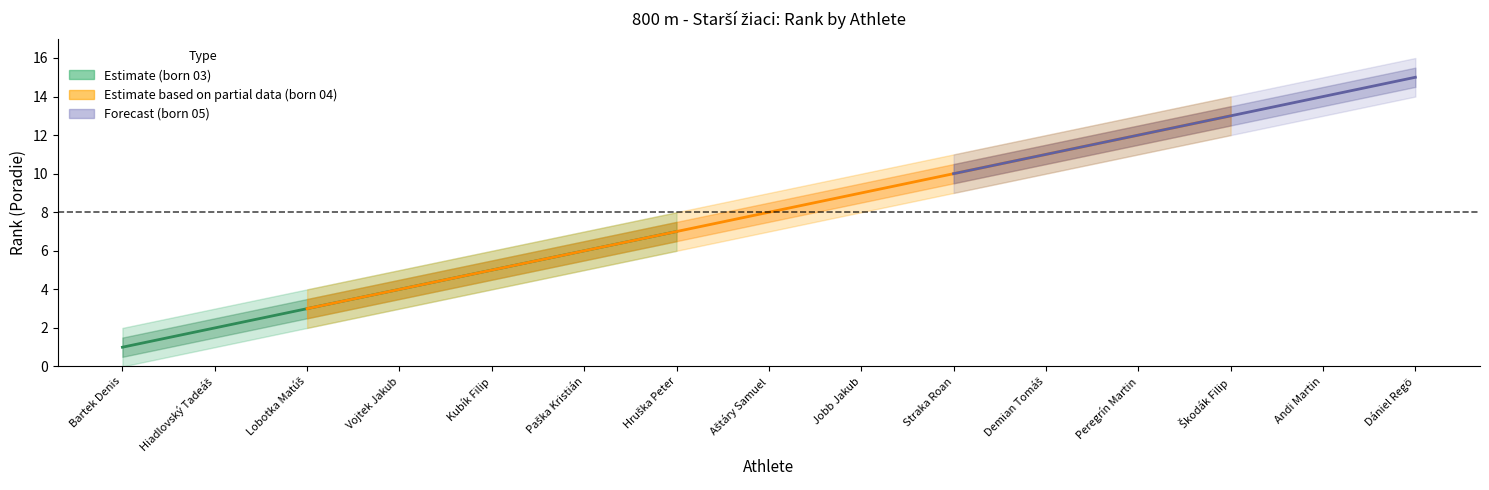

Between Škodák Filip and Andi Martin, which series saw the biggest shift?

Rank